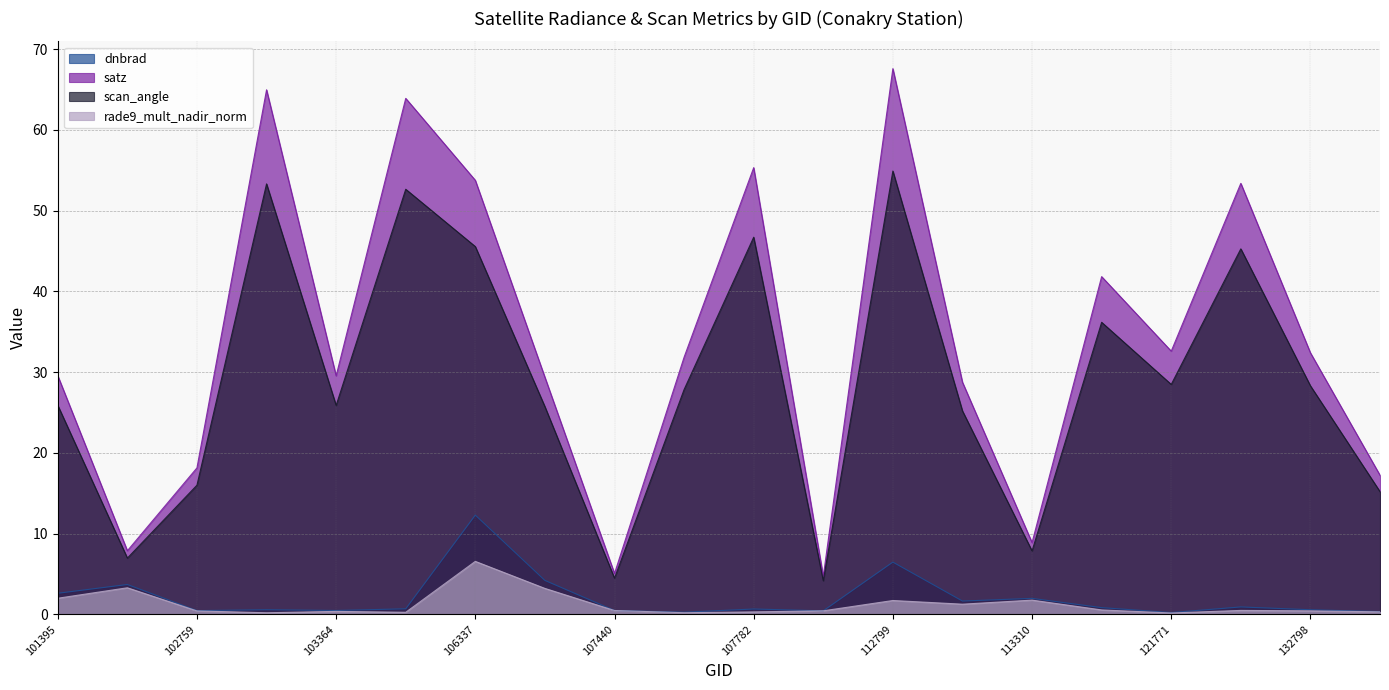

What is the sum of all scan_angle values?

576.6